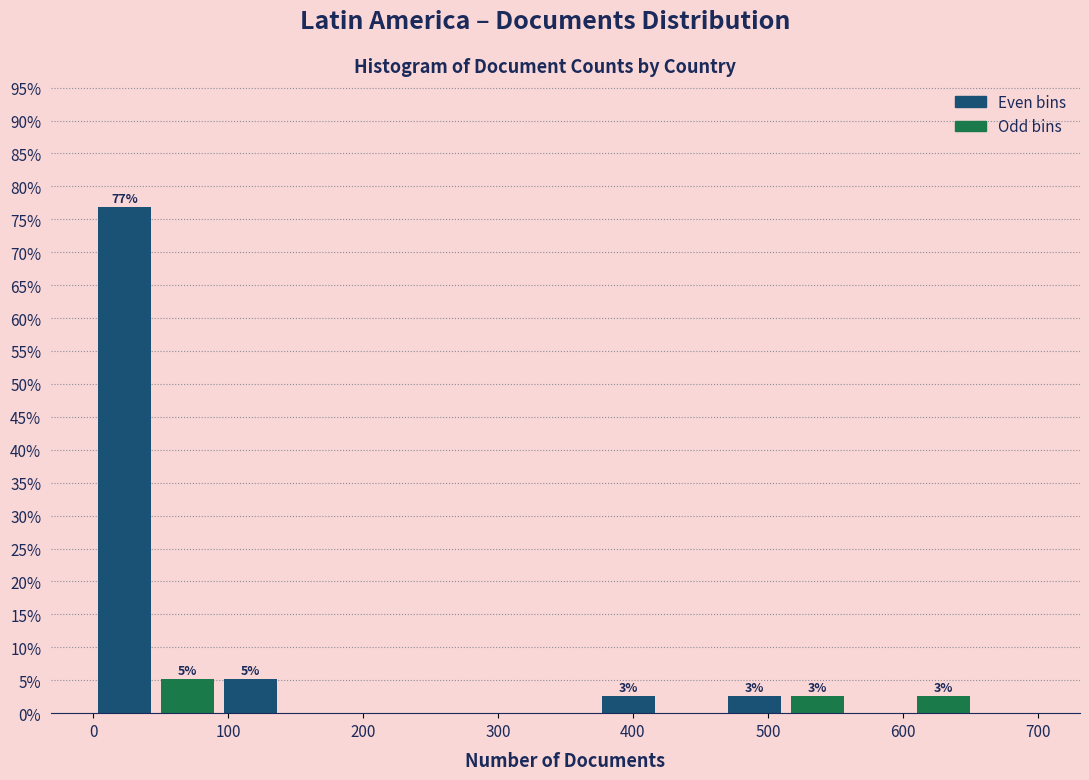

Which range on the x-axis has the tallest bar?

0 to 50